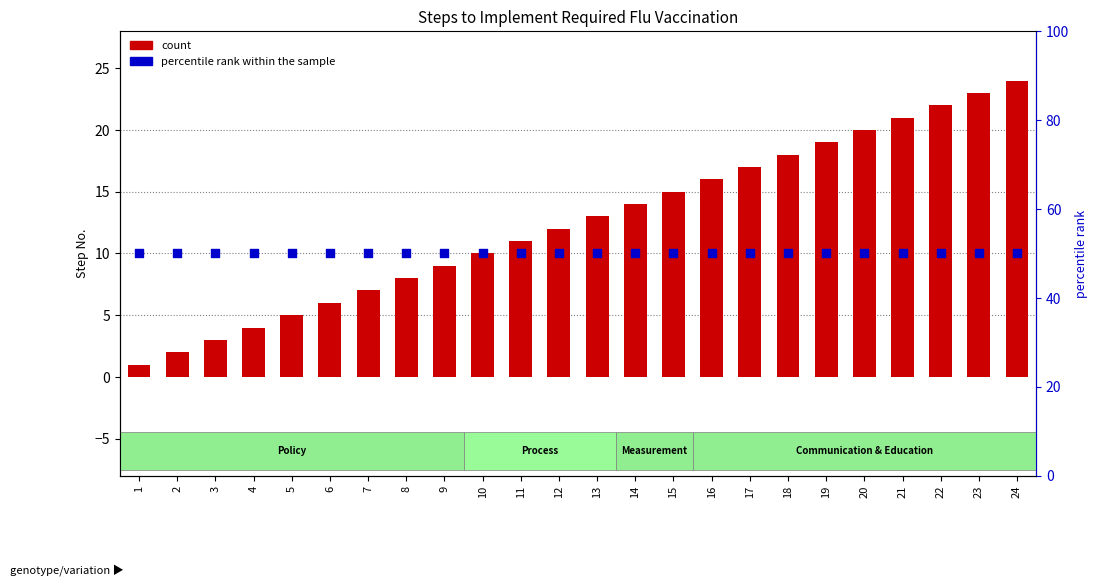

Which series reaches the maximum Y coordinate?

percentile rank within the sample